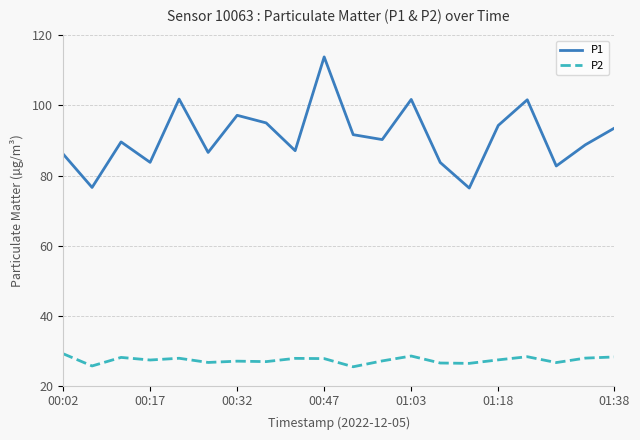

How many distinct data groups are displayed?

2